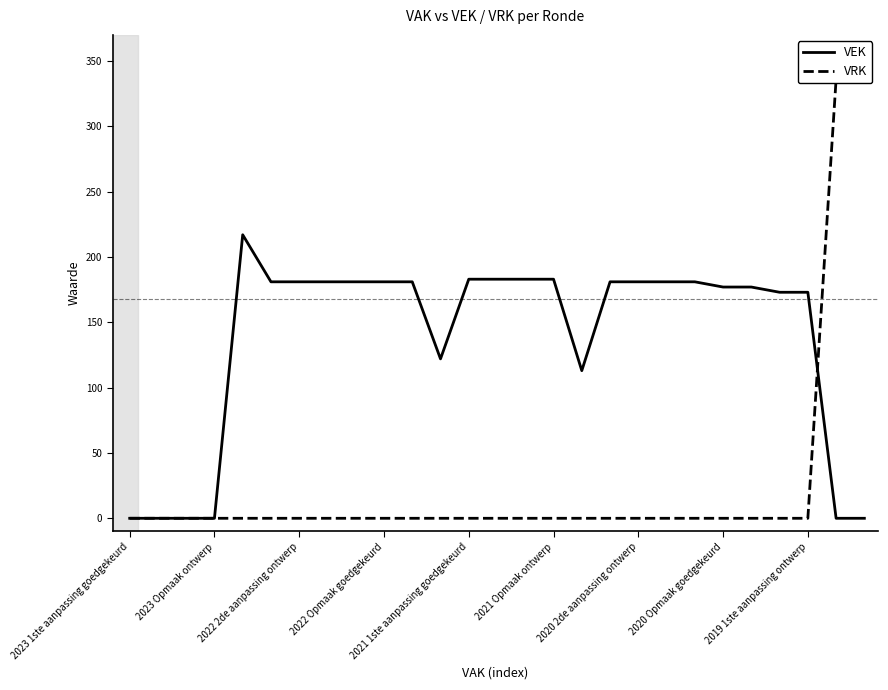

Reading right to left, what are all the values shown in this chart?

VEK: 0	0	173	173	177	177	181	181	181	181	113	183	183	183	183	122	181	181	181	181	181	181	217	0	0	0	0
VRK: 336	336	0	0	0	0	0	0	0	0	0	0	0	0	0	0	0	0	0	0	0	0	0	0	0	0	0